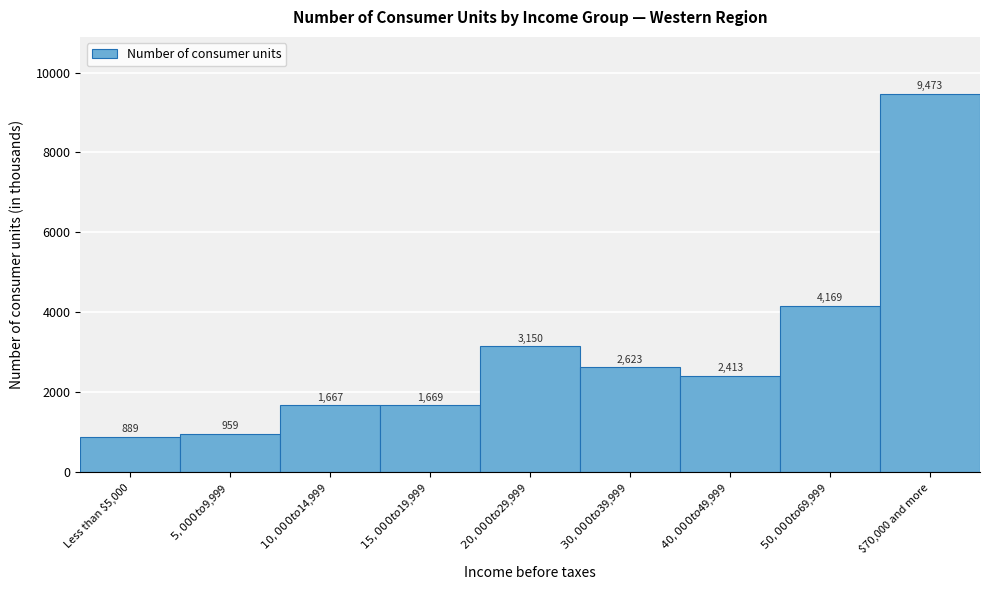

Reading left to right, transcribe all the data shown in this chart.

889	959	1667	1669	3150	2623	2413	4169	9473